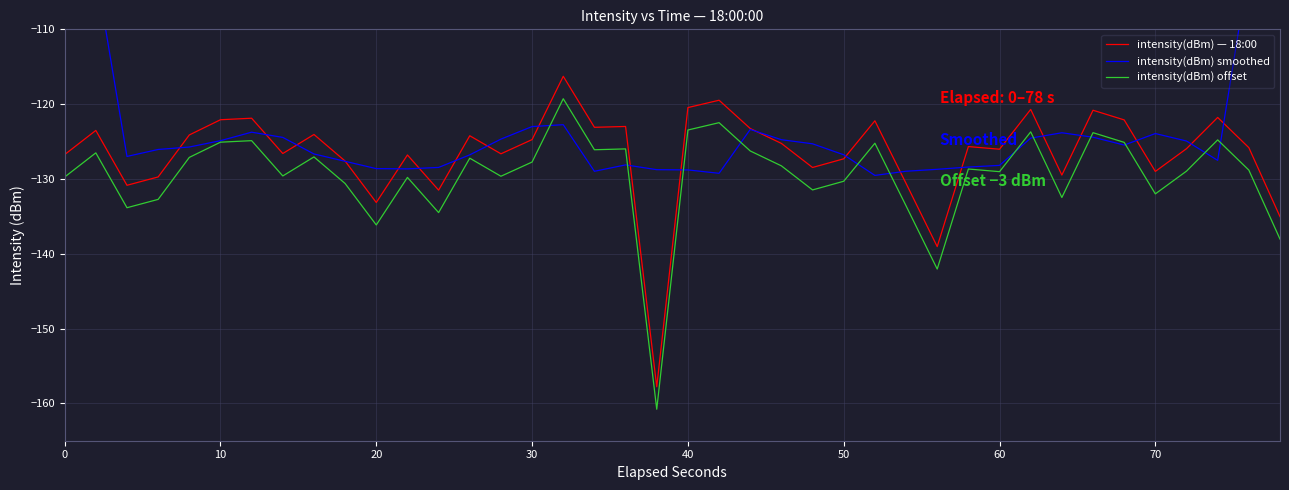

True or false: intensity(dBm) offset has a value of -123.5 at 40.

True